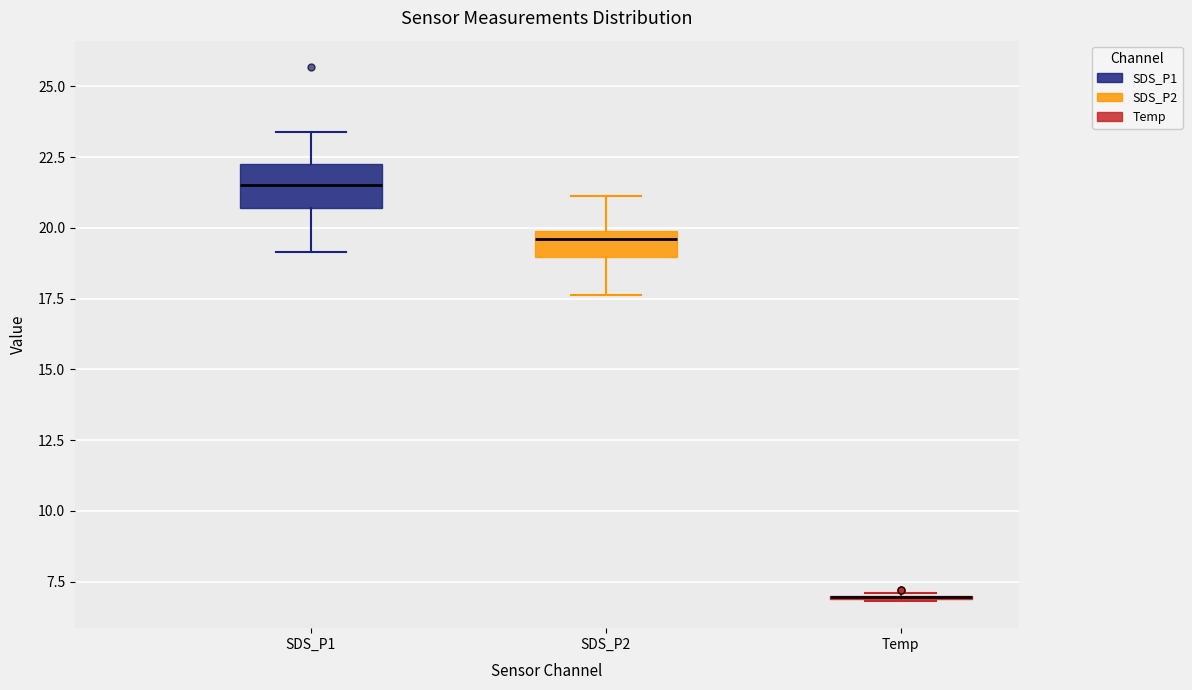

Which box is the tallest, from its lower edge to its upper edge?

SDS_P1